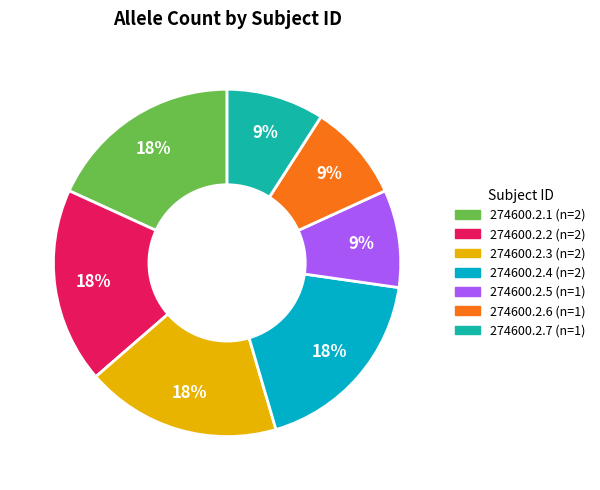

To the nearest percent, what is the combined percentage of 274600.2.5 and 274600.2.6?

18%